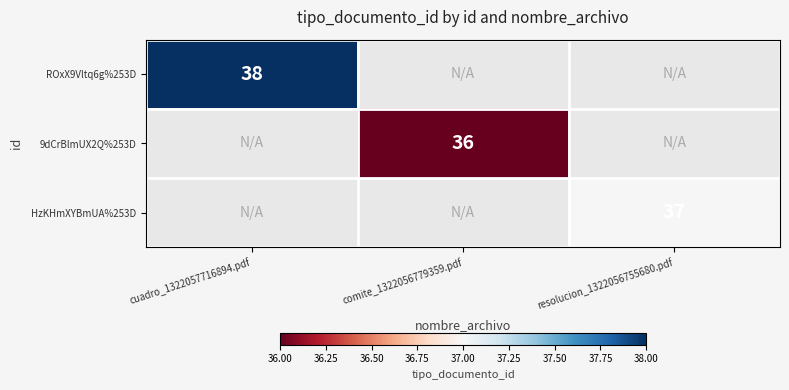

The 9dCrBlmUX2Q%253D series shows 48 at comite_1322056779359.pdf. True or false?

False